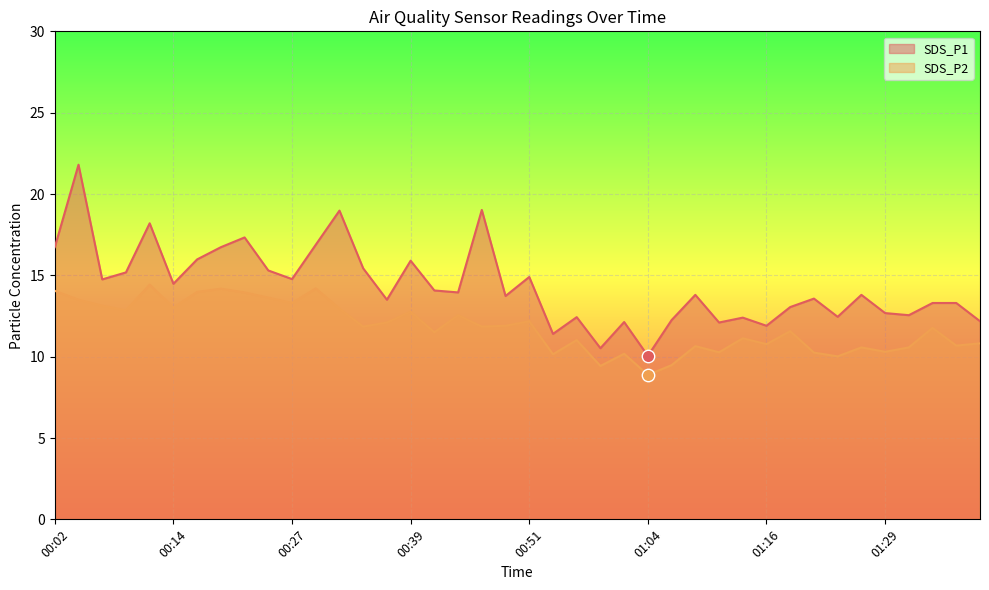

Which series contains the lowest Y value?

SDS_P2